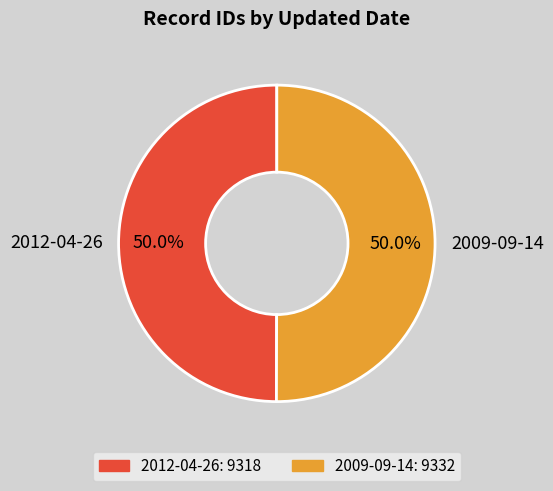

The 2012-04-26 slice represents 64% of the pie. True or false?

False